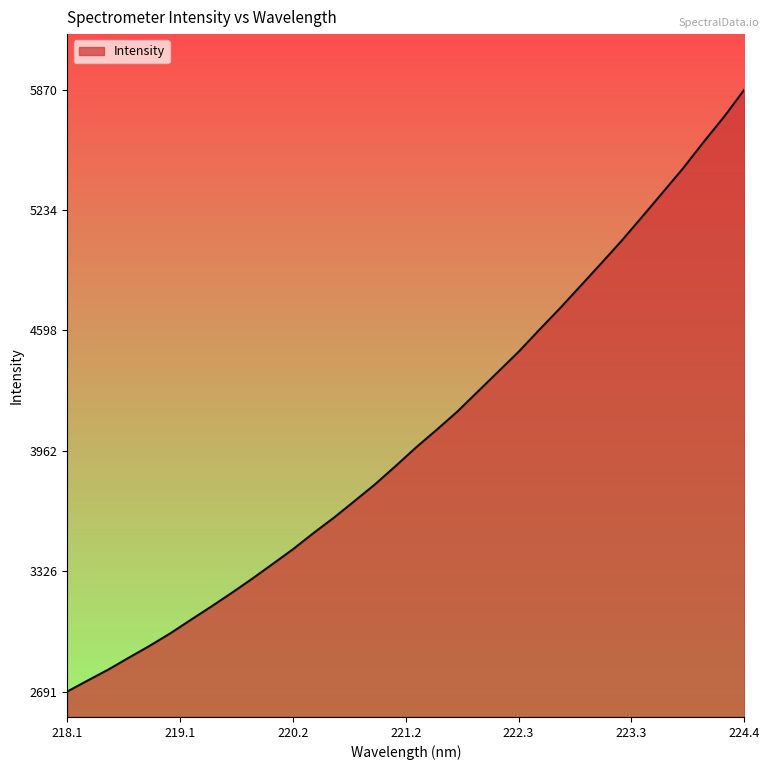

What is the maximum value shown in the chart?

5869.6